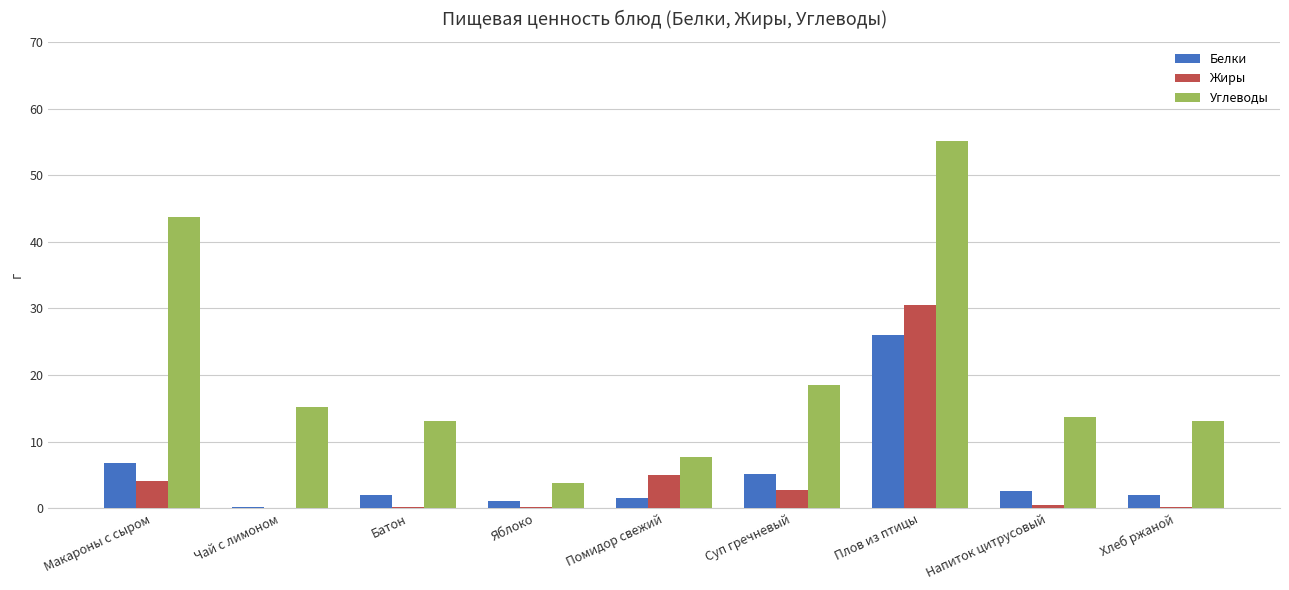

How many groups of bars are there?

9